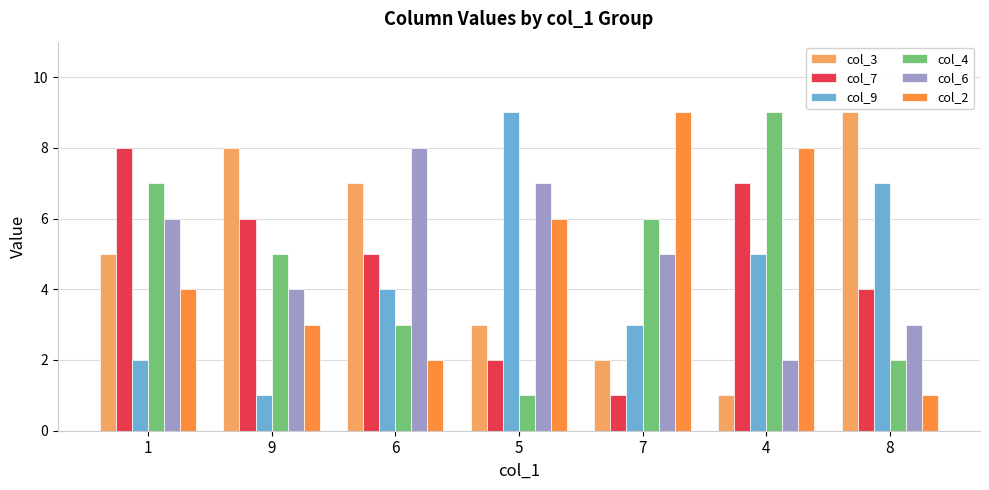

At 6, list the series in order from largest to smallest.

col_6, col_3, col_7, col_9, col_4, col_2